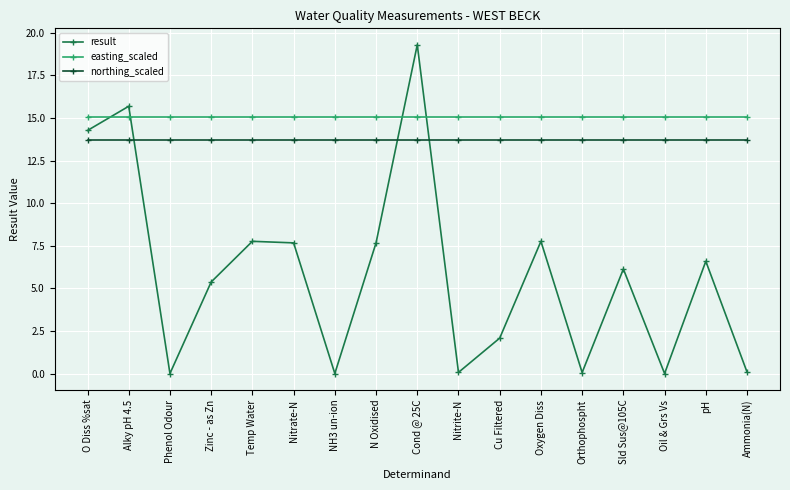

What are all the series names shown in the legend?

result, easting_scaled, northing_scaled